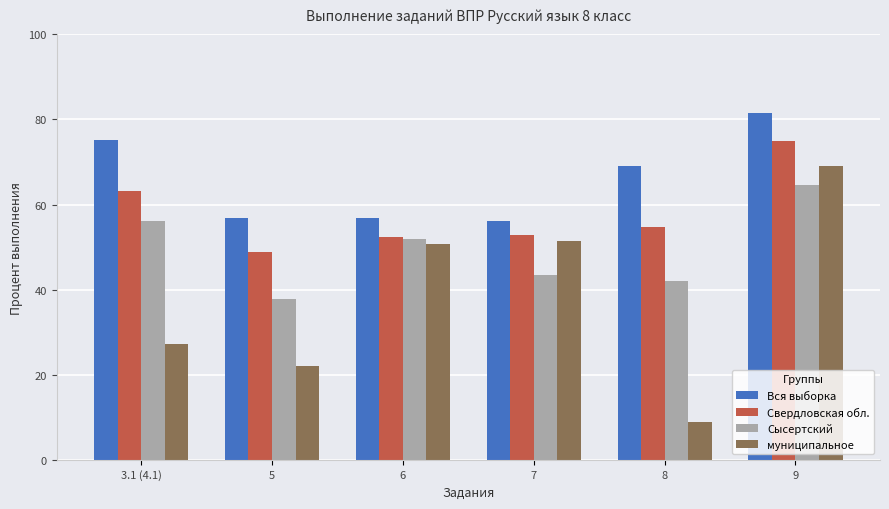

What is the value of the Свердловская обл. bar at the 5th from the left?

54.8